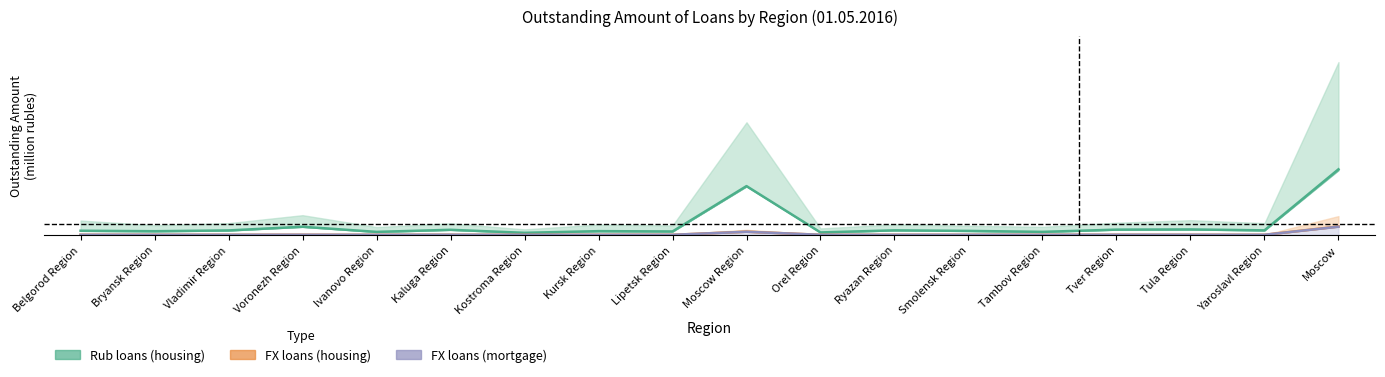

True or false: Rub loans (housing) and FX loans (mortgage) cross at least once.

False